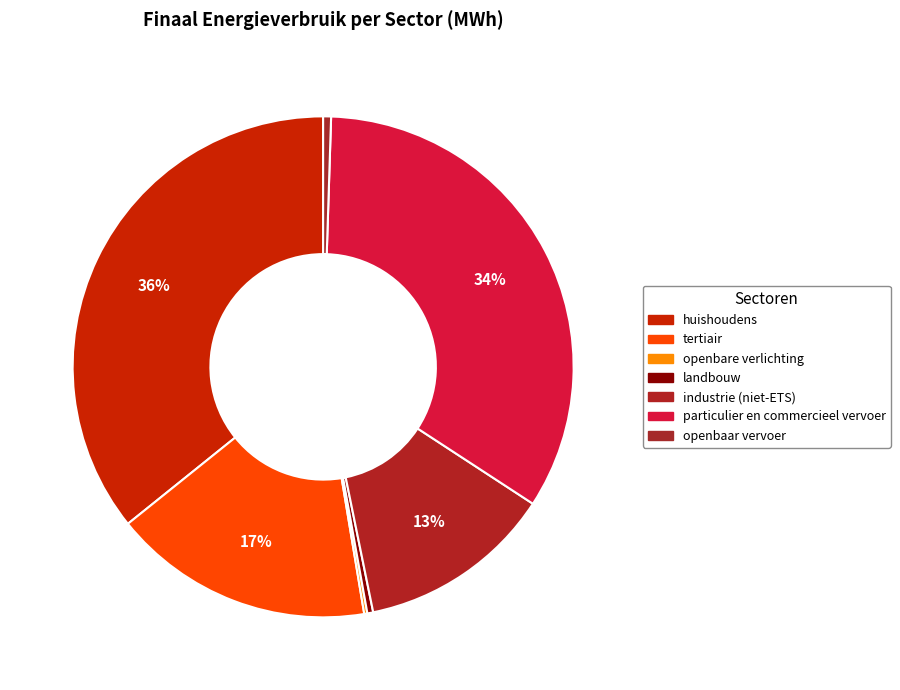

Which slice is the smallest?

openbare verlichting